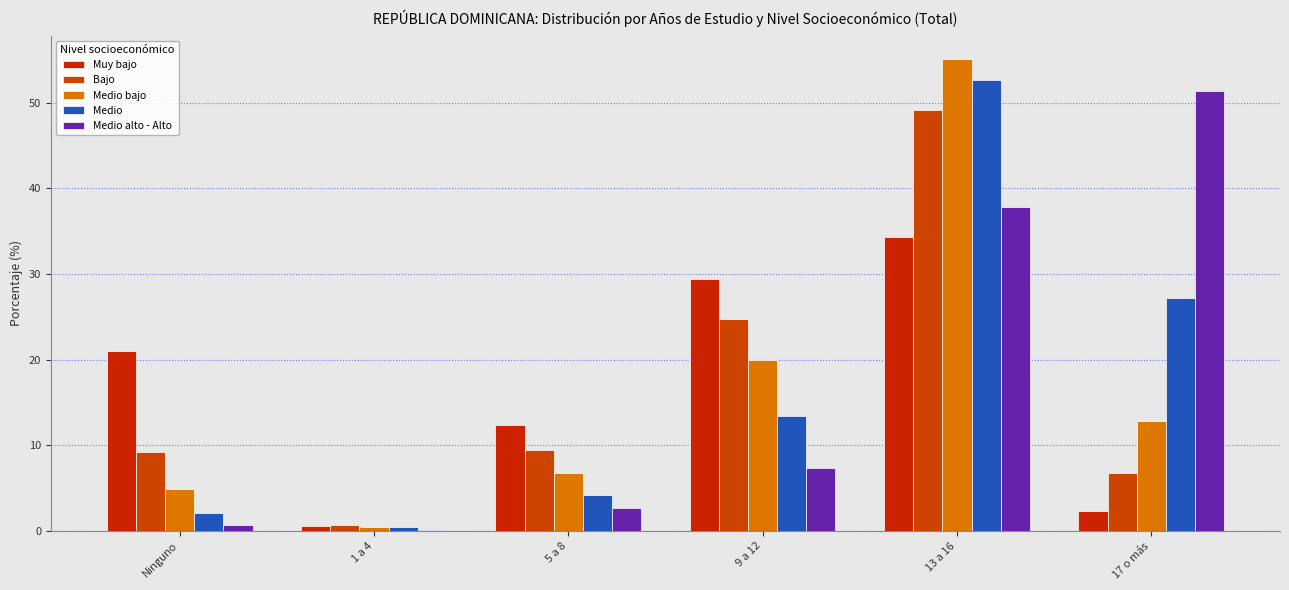

At which label does Medio alto - Alto first exceed 7?

9 a 12